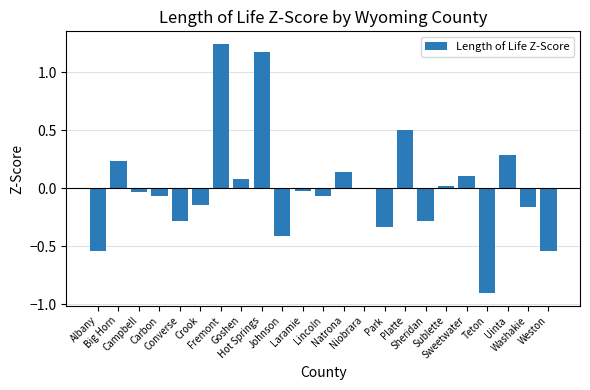

Reading right to left, list all the values displayed in this chart.

-0.5	-0.2	0.3	-0.9	0.1	0.0	-0.3	0.5	-0.3	0.0	0.1	-0.1	-0.0	-0.4	1.2	0.1	1.2	-0.1	-0.3	-0.1	-0.0	0.2	-0.5